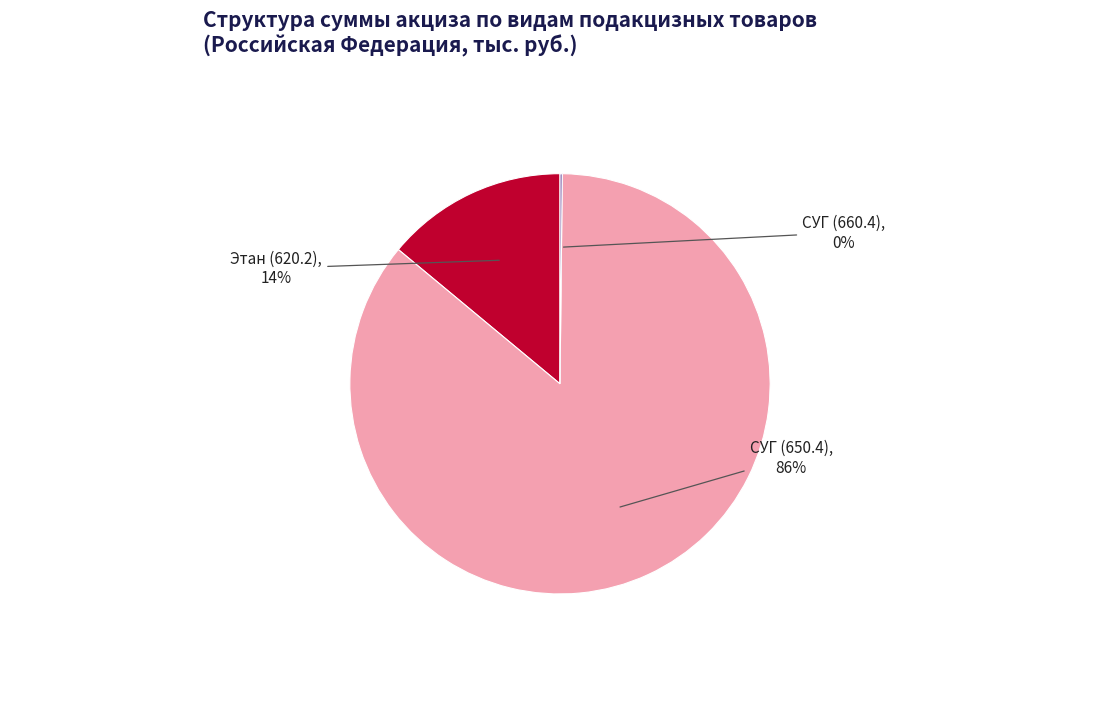

Do СУГ (650.4) and Этан (620.2) together represent more than half of the pie?

Yes